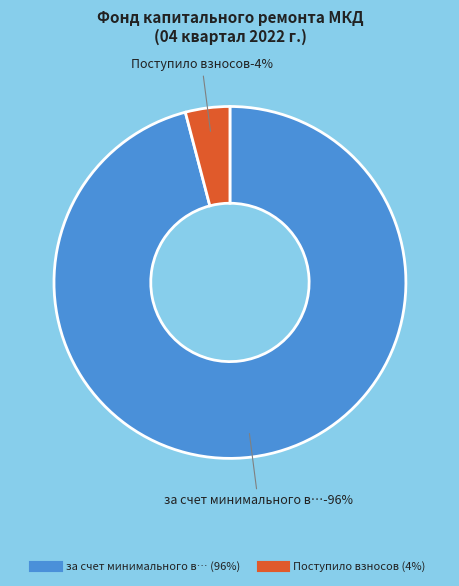

What percentage is the за счет минимального взноса (начало) slice, to the nearest percent?

96%